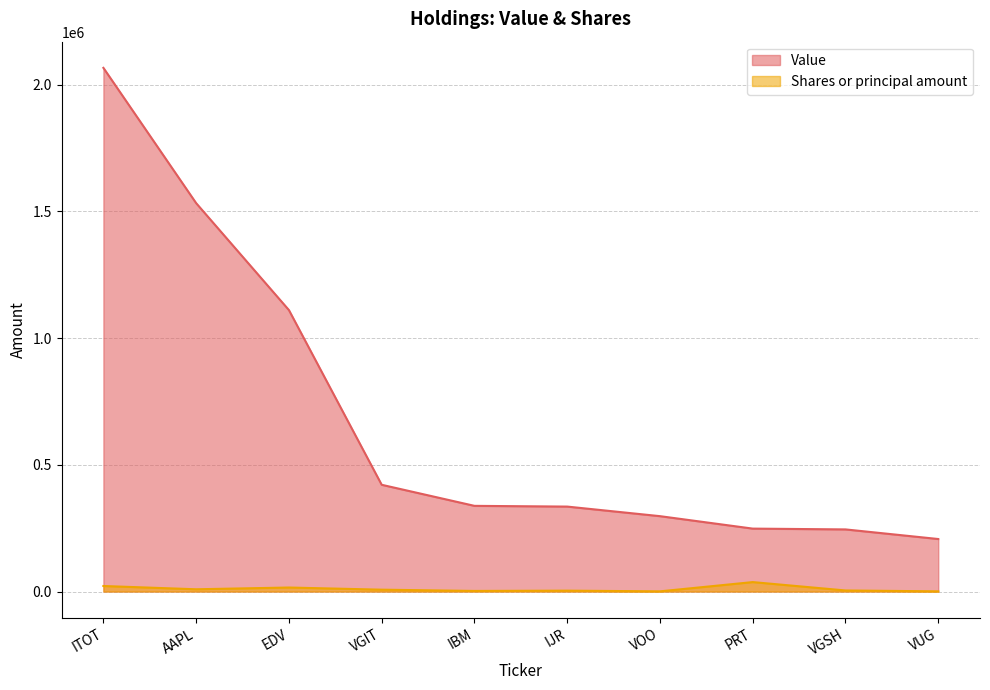

List the series in order of their overall mean, highest first.

Value, Shares or principal amount